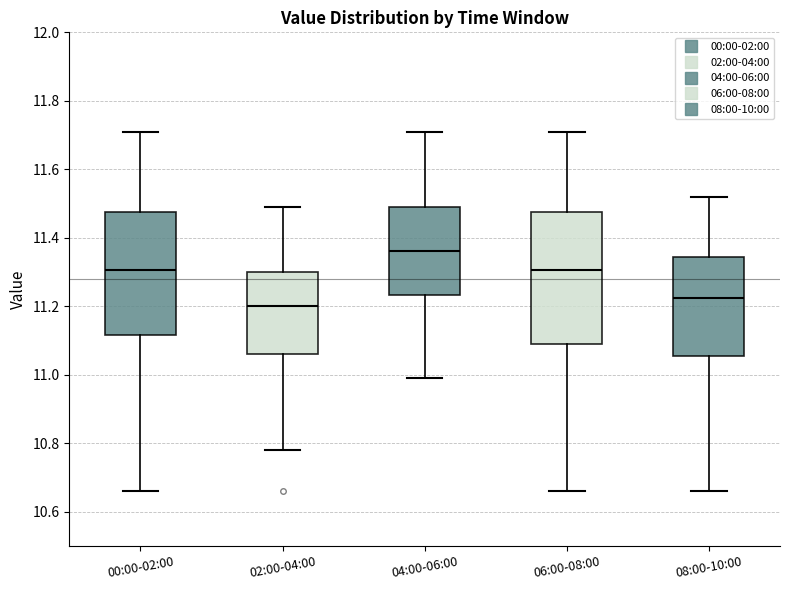

Which box has the highest median line?

04:00-06:00